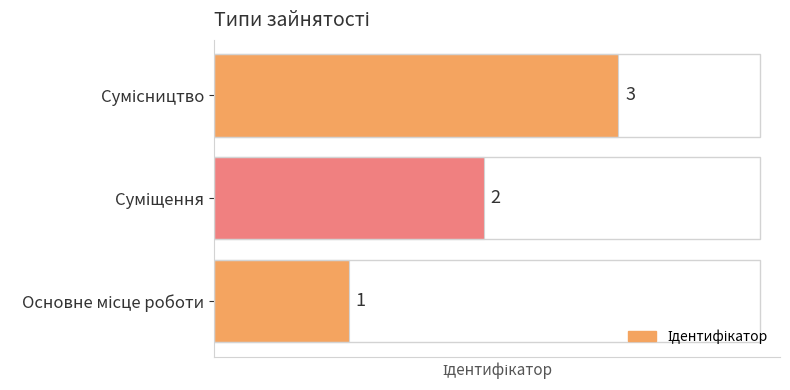

Count the values in the range 1 to 3.

3